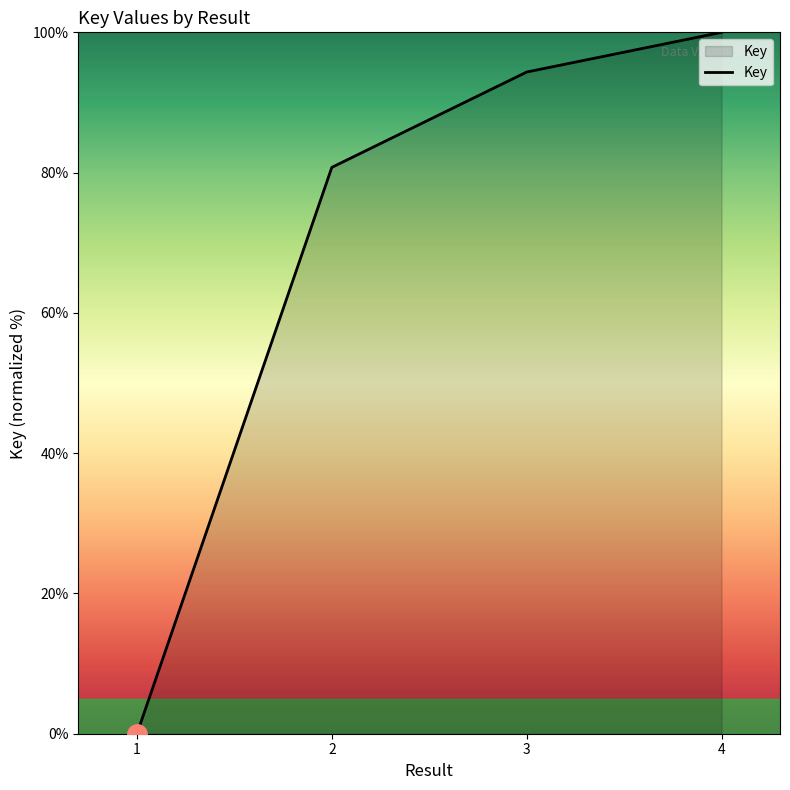

Count the number of data series in this chart.

1